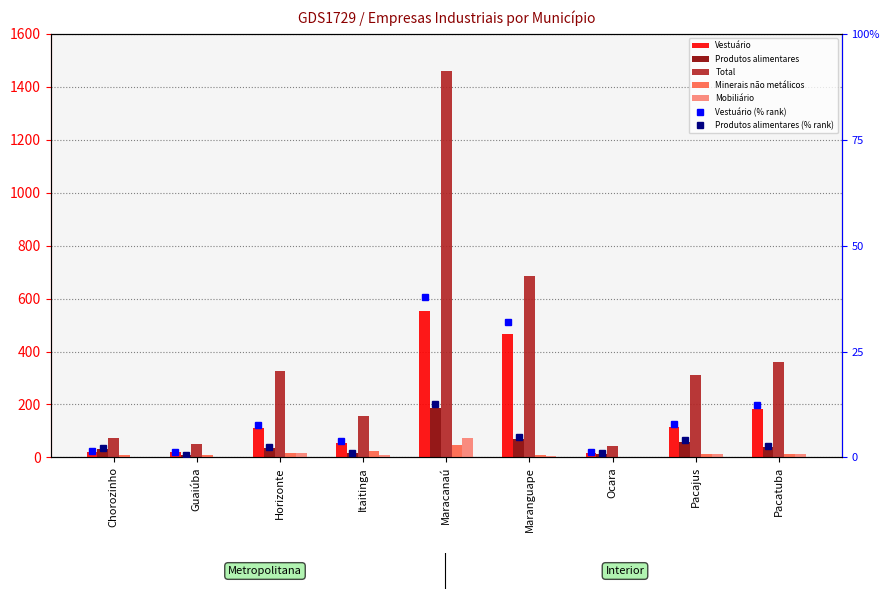

What is the value of the Produtos alimentares bar at the 1st from the left?

31